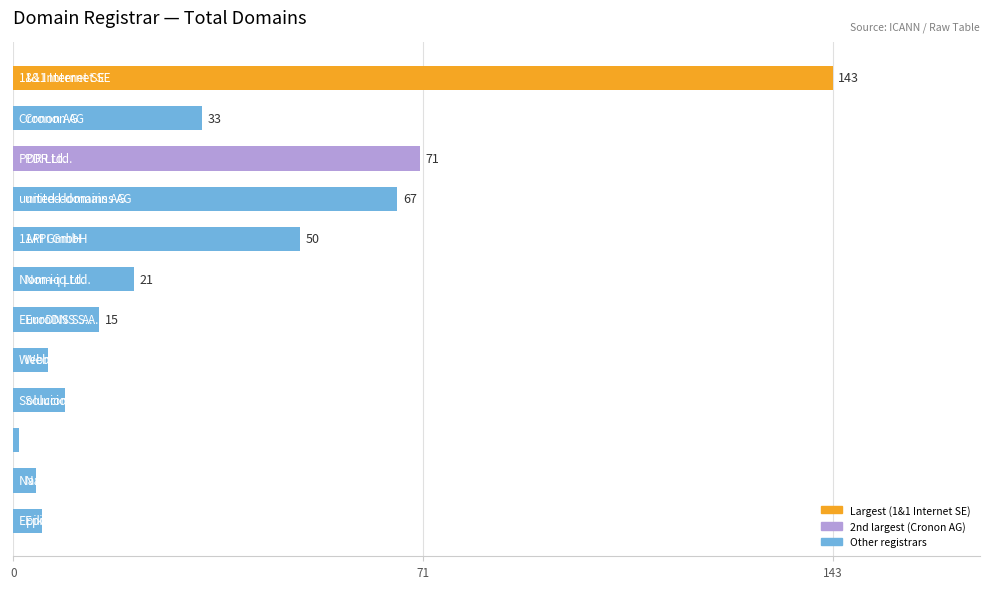

How many bars are there in total?

12